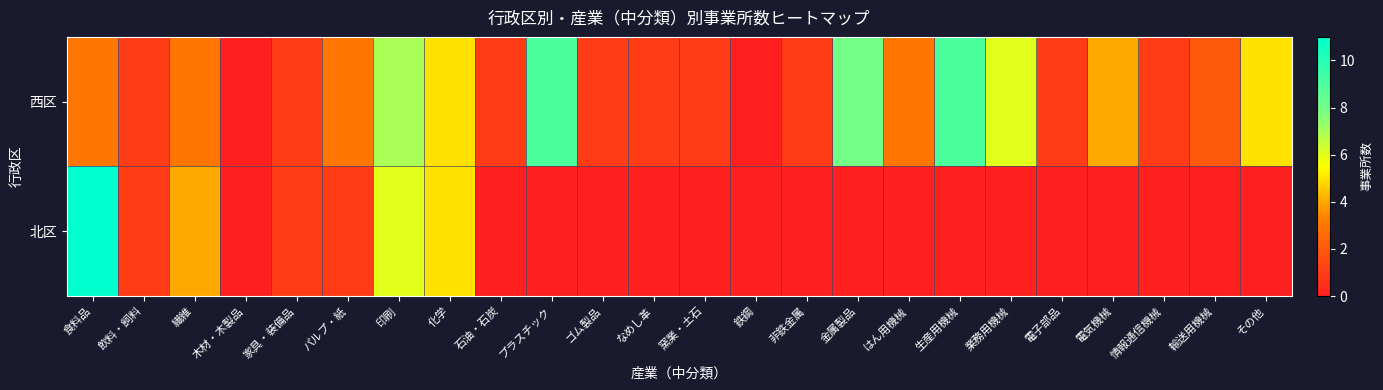

Reading right to left, transcribe all the data shown in this chart.

西区: その他=5	輸送用機械=2	情報通信機械=1	電気機械=4	電子部品=1	業務用機械=6	生産用機械=9	はん用機械=3	金属製品=8	非鉄金属=1	鉄鋼=0	窯業・土石=1	なめし革=1	ゴム製品=1	プラスチック=9	石油・石炭=1	化学=5	印刷=7	パルプ・紙=3	家具・装備品=1	木材・木製品=0	繊維=3	飲料・飼料=1	食料品=3
北区: その他=0	輸送用機械=0	情報通信機械=0	電気機械=0	電子部品=0	業務用機械=0	生産用機械=0	はん用機械=0	金属製品=0	非鉄金属=0	鉄鋼=0	窯業・土石=0	なめし革=0	ゴム製品=0	プラスチック=0	石油・石炭=0	化学=5	印刷=6	パルプ・紙=1	家具・装備品=1	木材・木製品=0	繊維=4	飲料・飼料=1	食料品=11